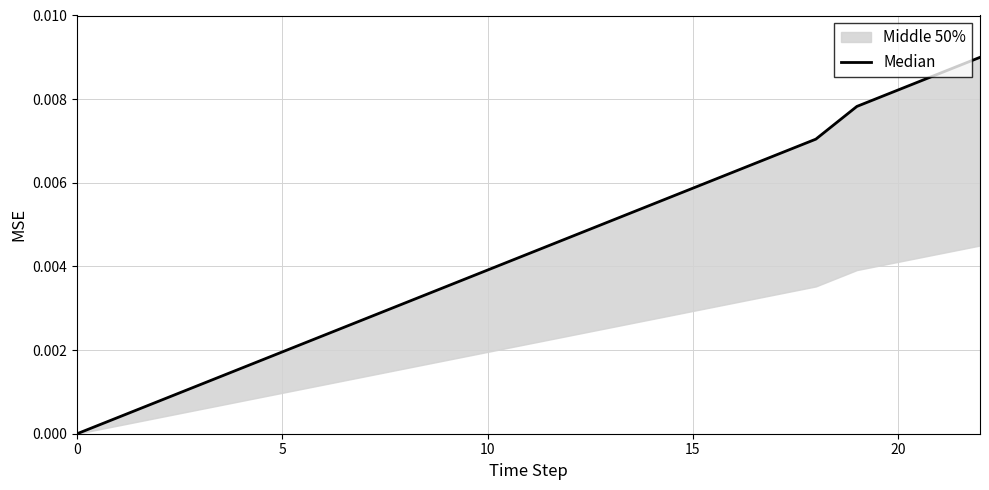

The chart shows a value of 0.0 at 5. True or false?

False